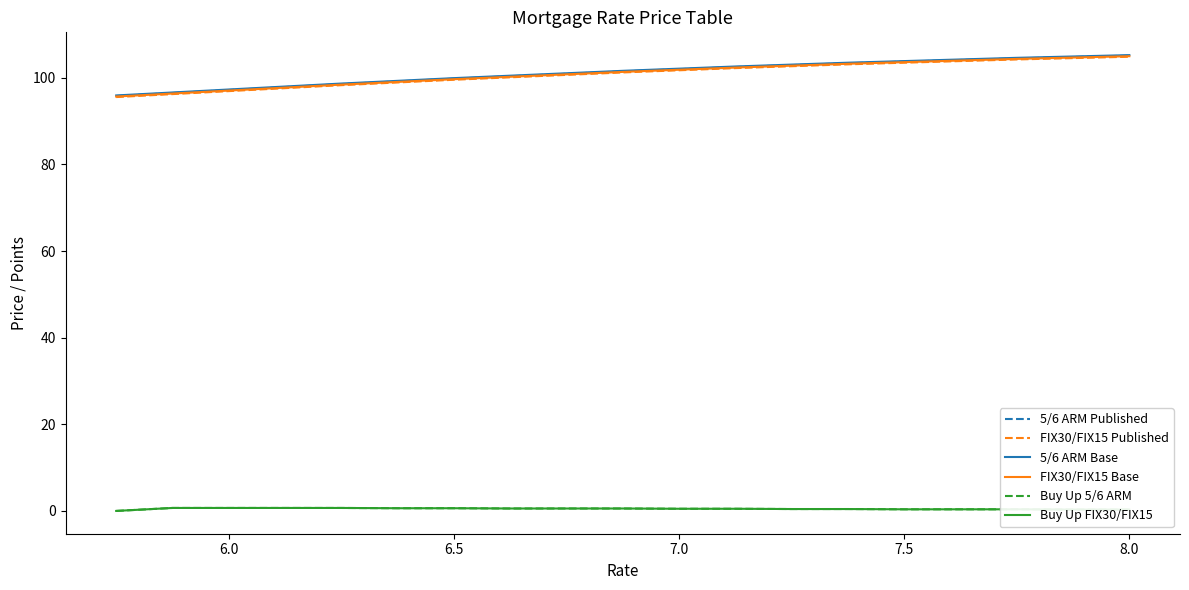

Is this an area chart (filled region under the line)?

No